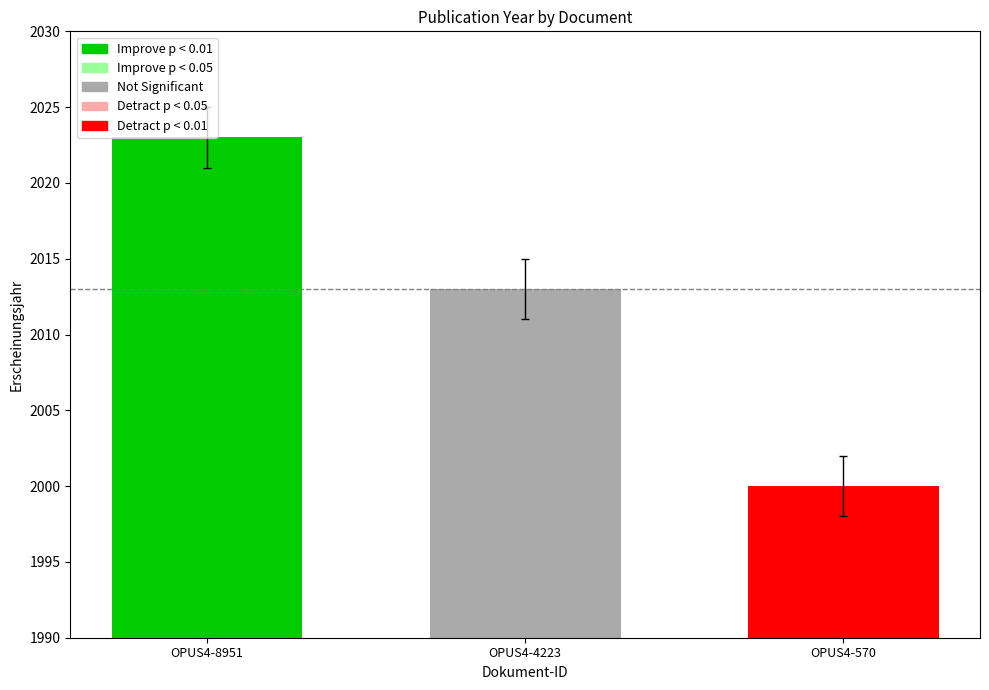

The value at OPUS4-8951 is 2023. True or false?

True